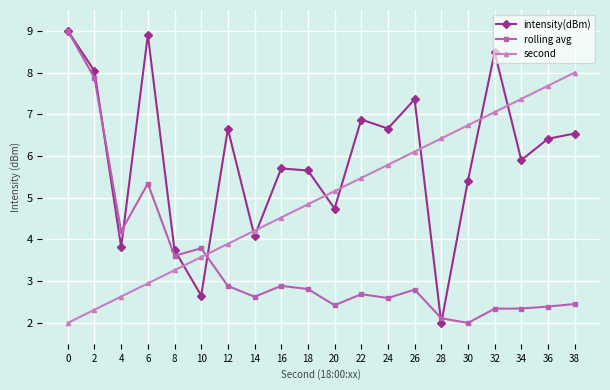

What is the total value across all series at 20?

12.3